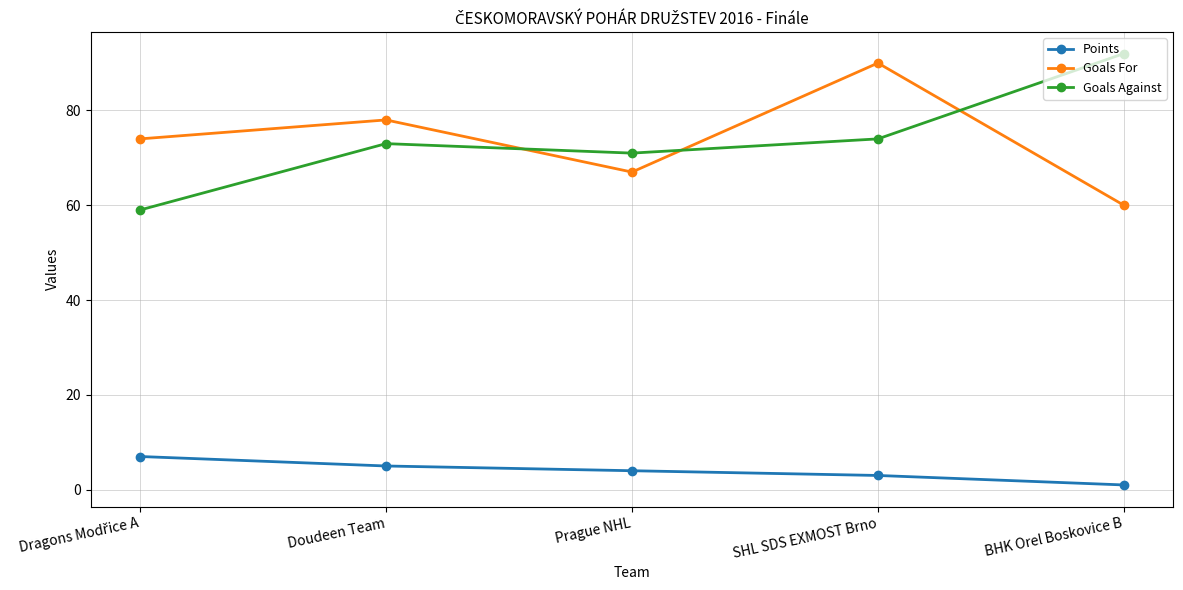

Is the value of Goals Against at Doudeen Team greater than the value of Goals For at Doudeen Team?

No